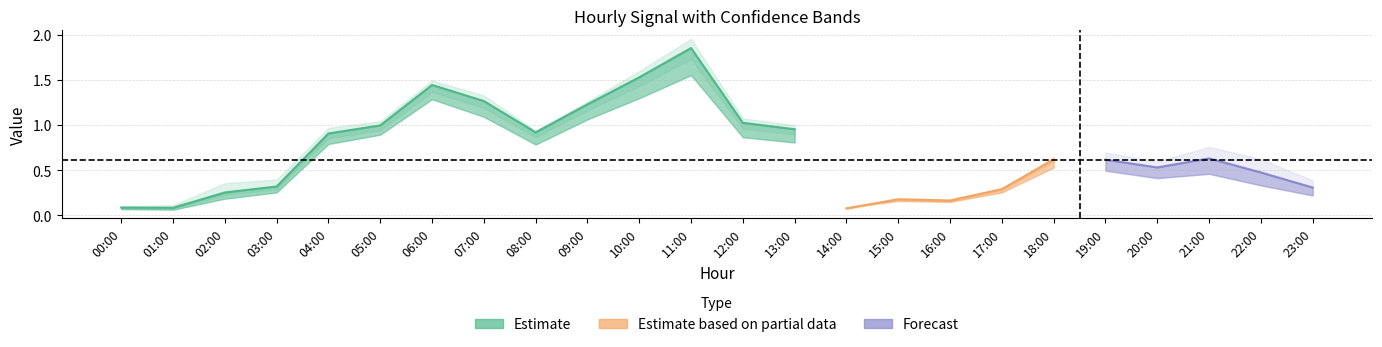

Does the chart have visible grid lines?

Yes